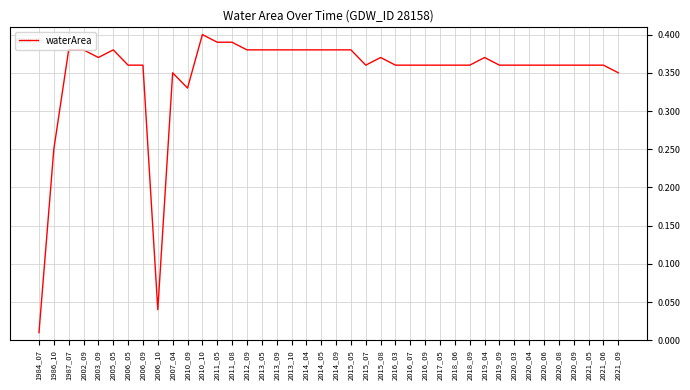

Is this an area chart (filled region under the line)?

No